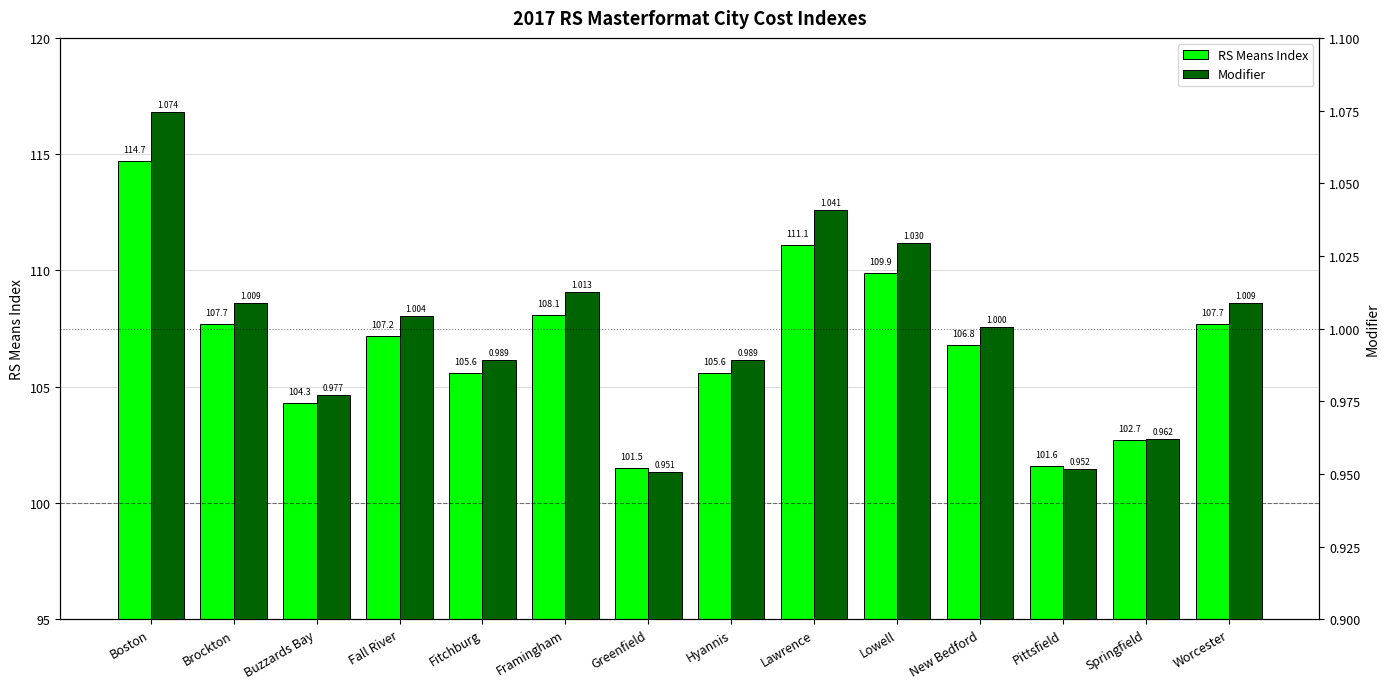

At how many categories does at least one series exceed 87?

14